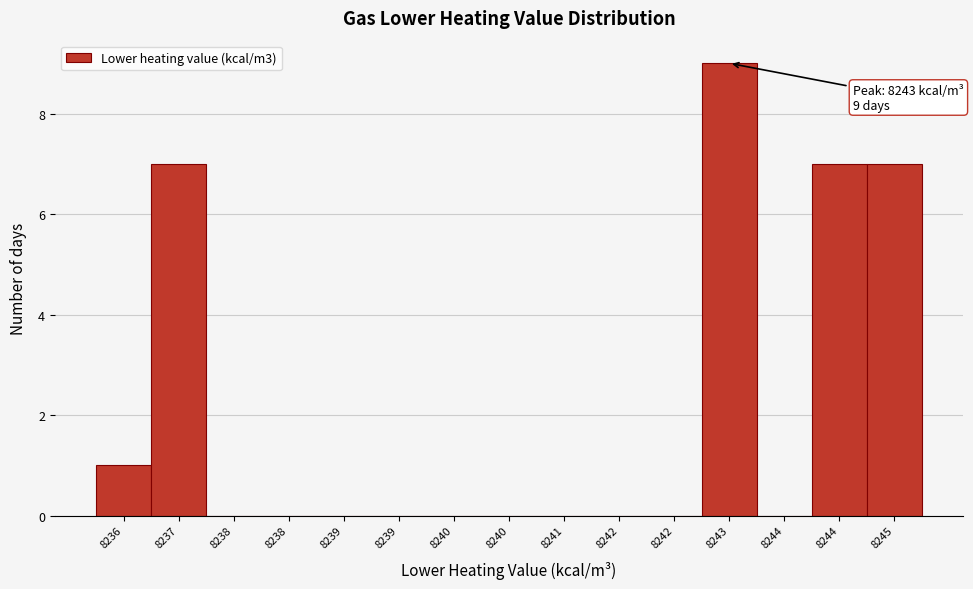

How many categories are shown in the chart?

15